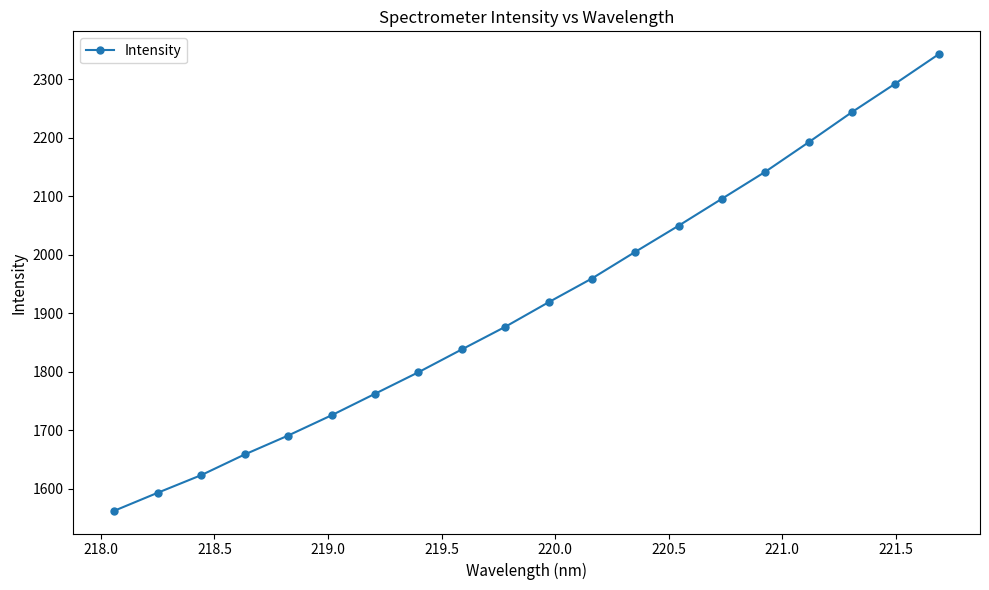

Reading left to right, list all the values displayed in this chart.

1562.5	1593.3	1623.3	1658.6	1691.0	1725.6	1762.4	1799.2	1838.2	1876.8	1918.9	1959.6	2005.1	2049.9	2096.0	2142.2	2192.7	2244.2	2293.0	2343.2